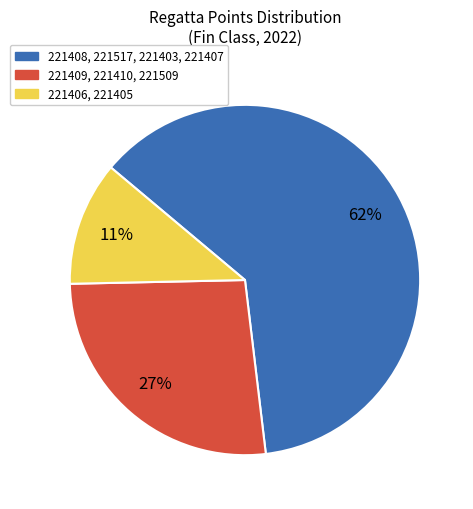

To the nearest percent, what is the difference between the largest and smallest slice percentages?

51%